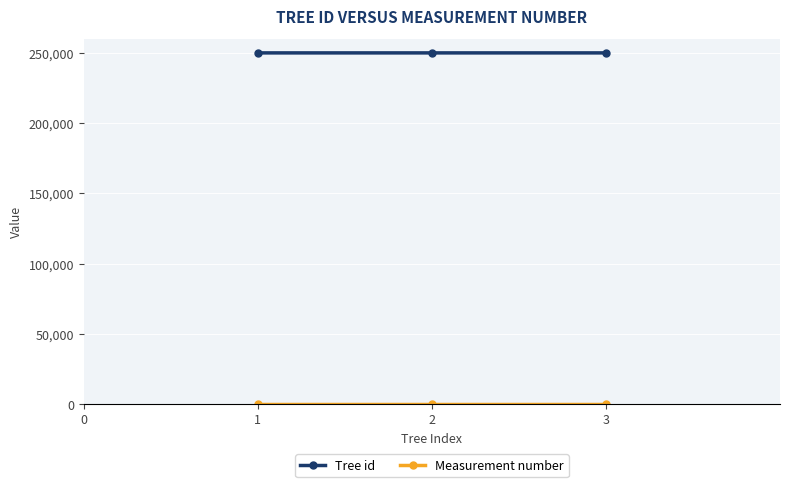

What is the value of the Tree id point at the 3rd from the left?

250159